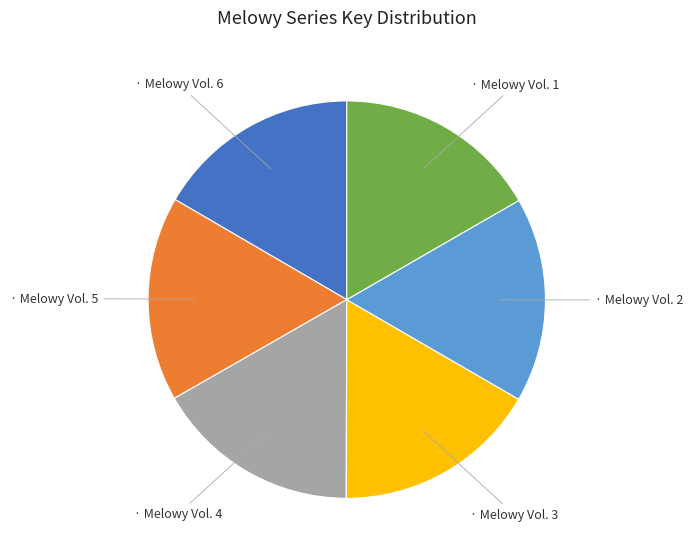

How many segments does this pie chart have?

6